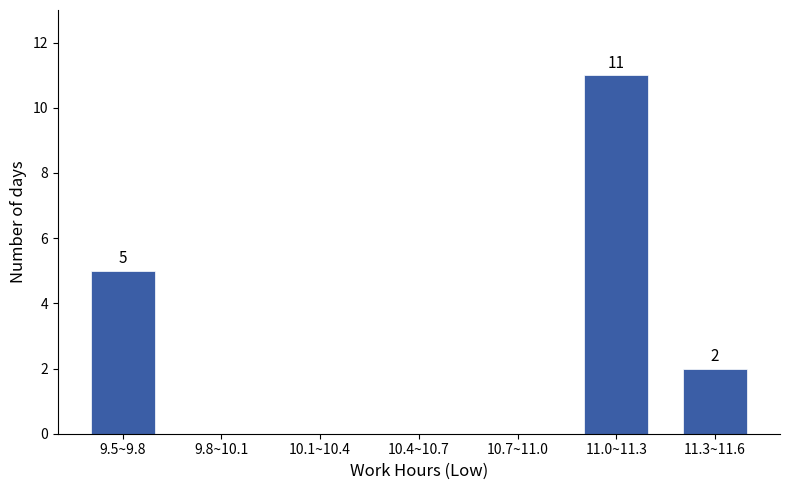

Reading right to left, list all the values displayed in this chart.

11.3~11.6=2	11.0~11.3=11	10.7~11.0=0	10.4~10.7=0	10.1~10.4=0	9.8~10.1=0	9.5~9.8=5